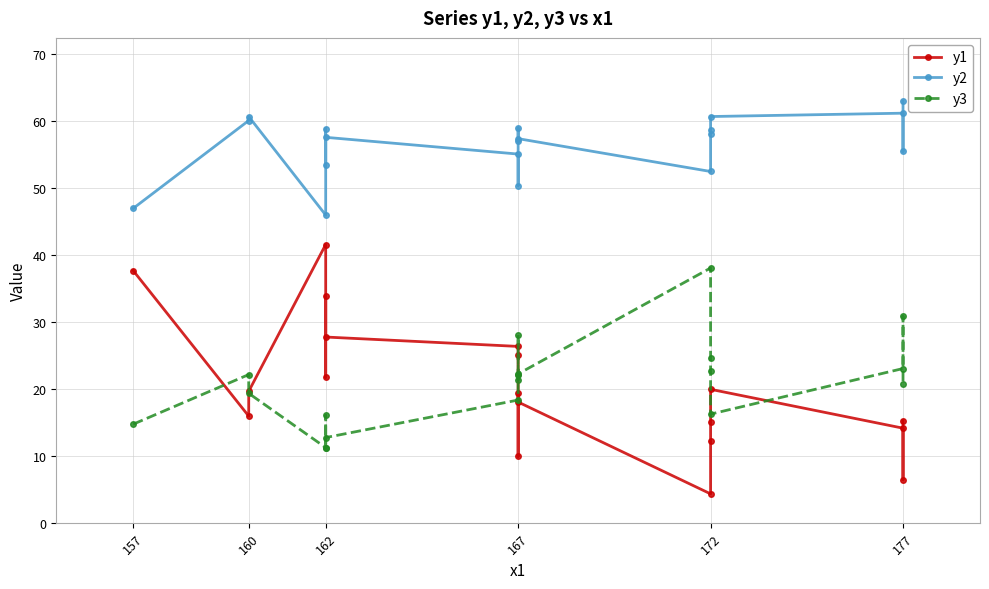

Reading left to right, extract all data points from this chart.

y1: 37.6	15.9	19.6	41.5	21.7	33.8	27.7	26.3	25.0	9.9	19.3	18.0	4.3	12.2	15.0	19.9	14.1	6.4	15.2
y2: 46.9	60.0	60.6	45.9	58.8	53.3	57.5	55.0	50.3	58.9	56.9	57.3	52.4	58.6	58.0	60.6	61.1	55.4	62.9
y3: 14.7	22.1	19.3	11.2	16.0	11.2	12.7	18.3	22.1	28.0	21.3	22.2	38.0	24.5	22.6	16.2	23.0	30.8	20.7